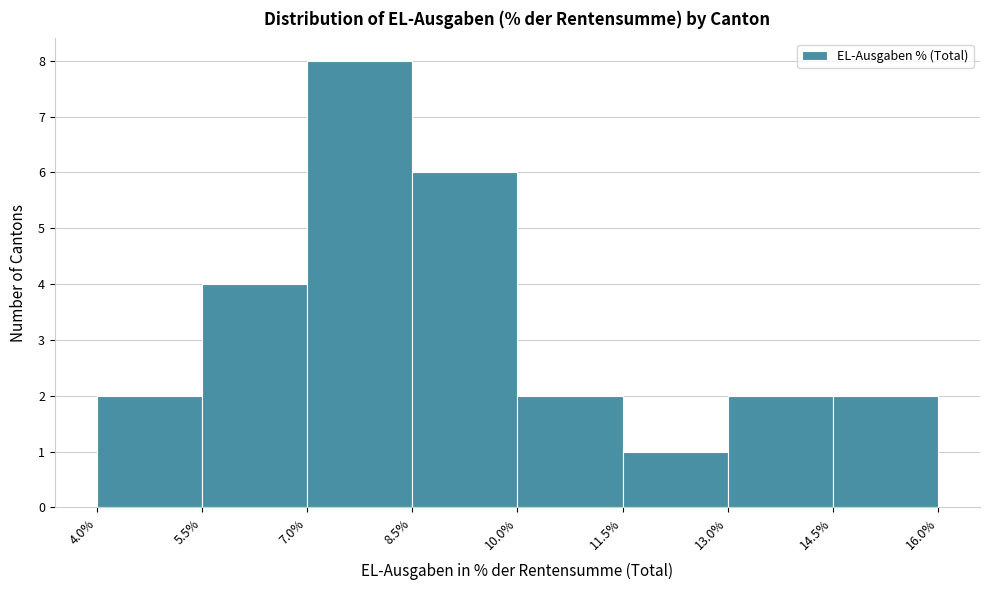

What is the height of the bar covering 7.0% to 8.5% on the x-axis? The values are not printed on the chart, so give them approximately, as read against the axis.

8